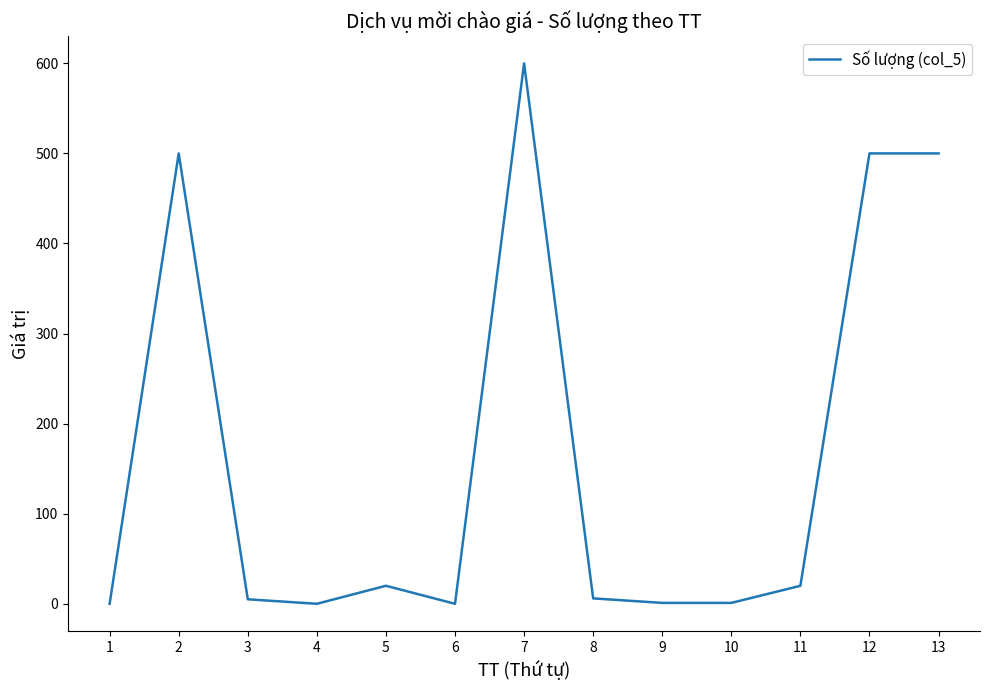

What is the greatest value displayed?

600